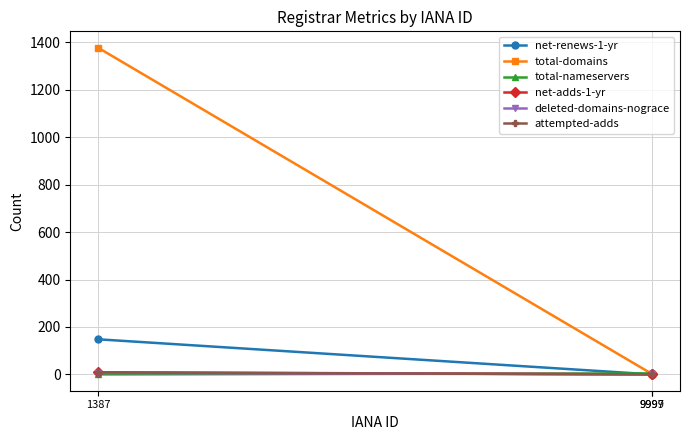

Reading right to left, transcribe all the data shown in this chart.

net-renews-1-yr: 9997=1	9999=0	1387=148
total-domains: 9997=1	9999=1	1387=1378
total-nameservers: 9997=0	9999=4	1387=0
net-adds-1-yr: 9997=0	9999=0	1387=9
deleted-domains-nograce: 9997=0	9999=0	1387=6
attempted-adds: 9997=0	9999=0	1387=8